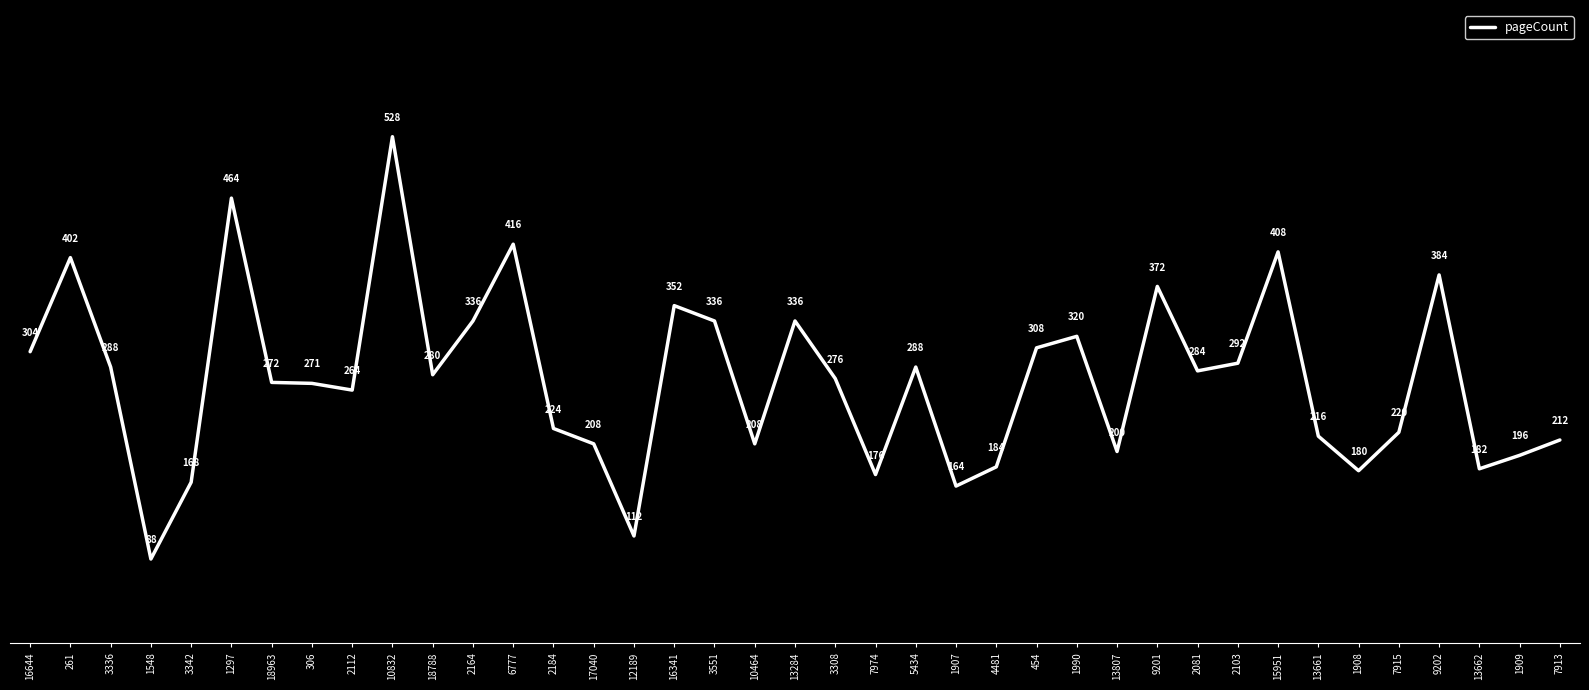

What is the change in value from 3342 to 7974?

+8